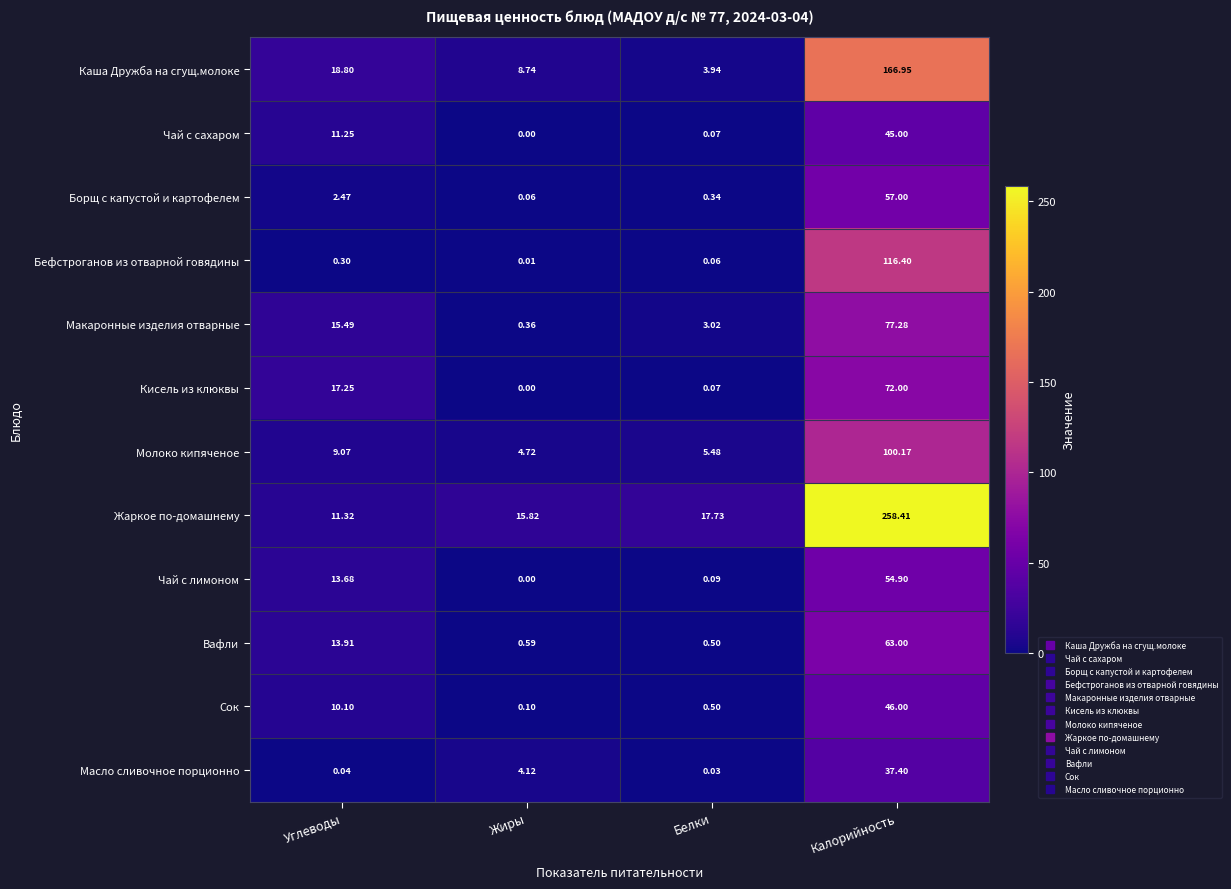

Rank the series by their maximum value, from highest to lowest.

Жаркое по-домашнему, Каша Дружба на сгущ.молоке, Бефстроганов из отварной говядины, Молоко кипяченое, Макаронные изделия отварные, Кисель из клюквы, Вафли, Борщ с капустой и картофелем, Чай с лимоном, Сок, Чай с сахаром, Масло сливочное порционно